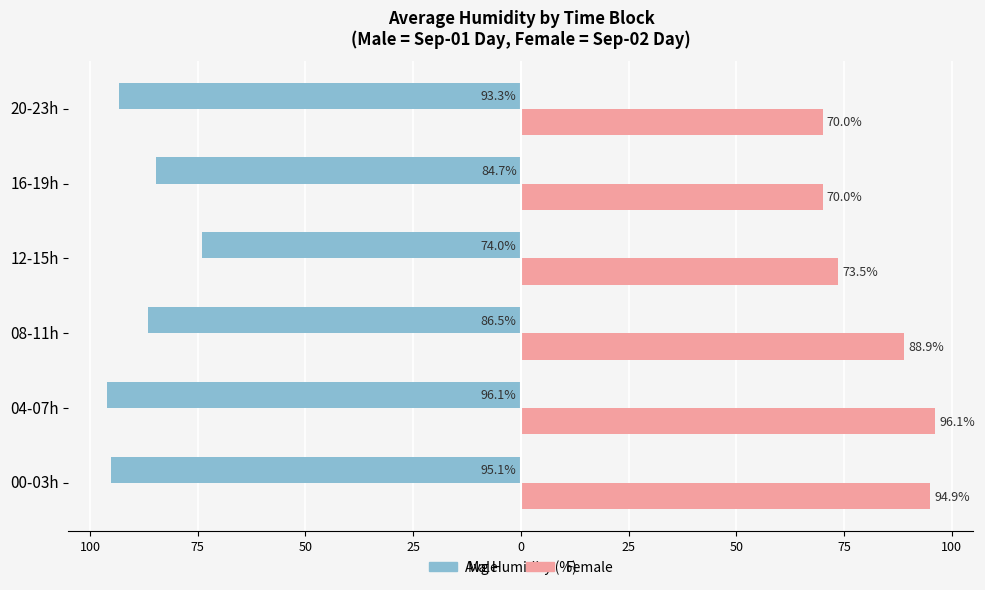

What is the difference between the second highest and second lowest values in the Female series?

24.9